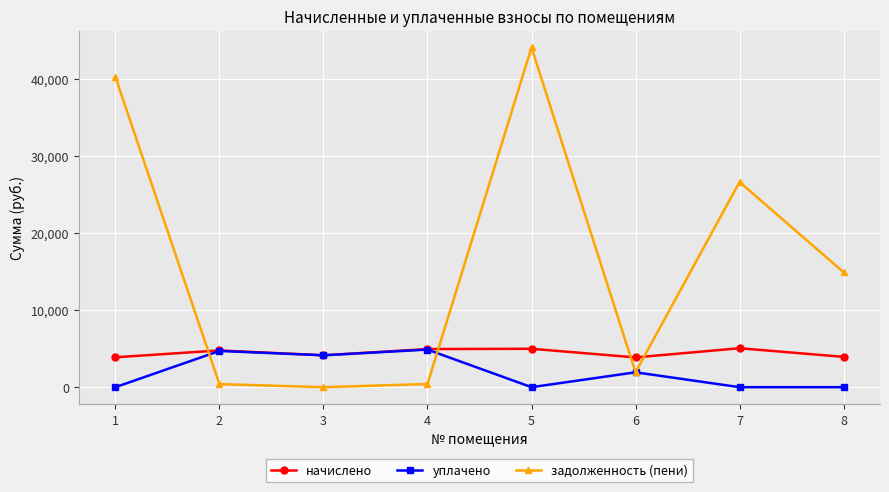

Count the number of categories in the chart.

8